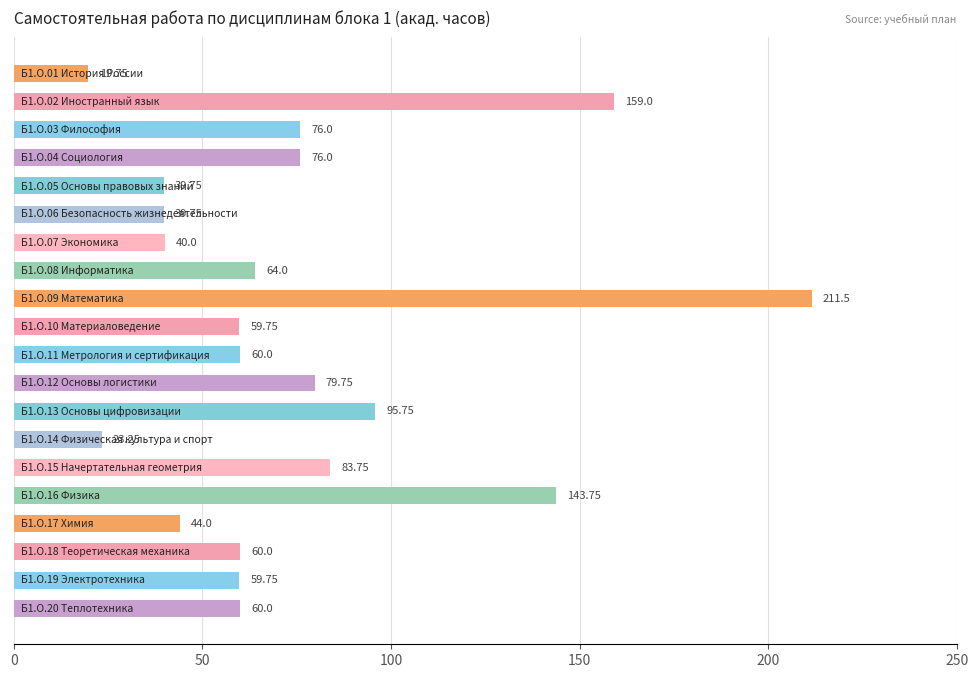

What is the average value?

74.8